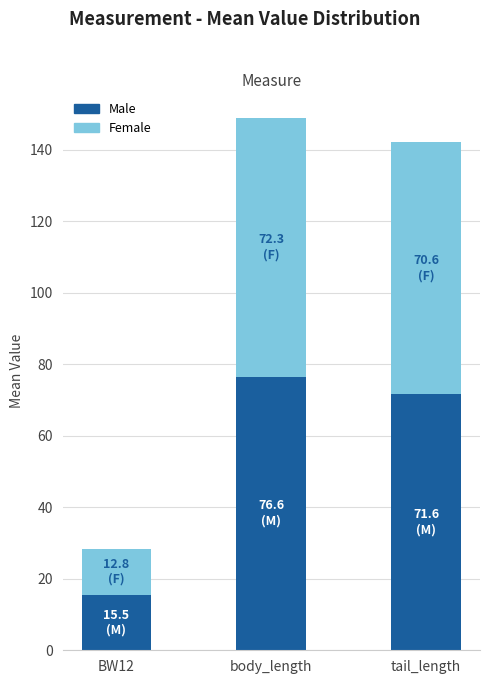

At which label does Male reach its minimum?

BW12